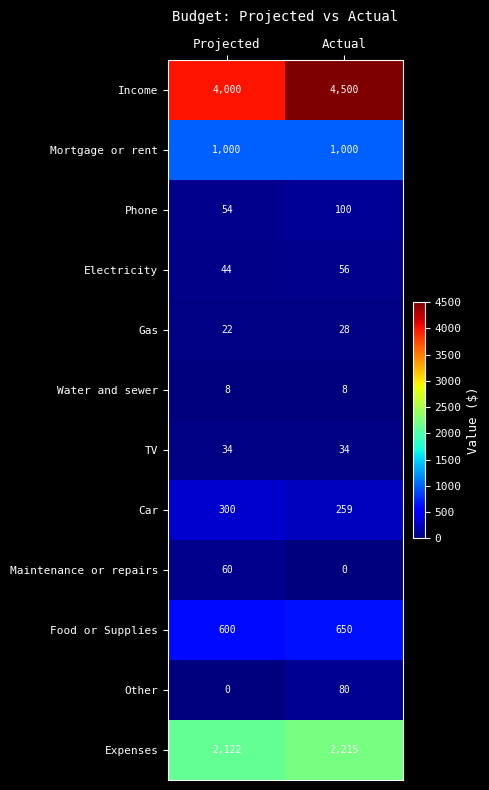

At Projected, list the series in order from smallest to largest.

Other, Water and sewer, Gas, TV, Electricity, Phone, Maintenance or repairs, Car, Food or Supplies, Mortgage or rent, Expenses, Income